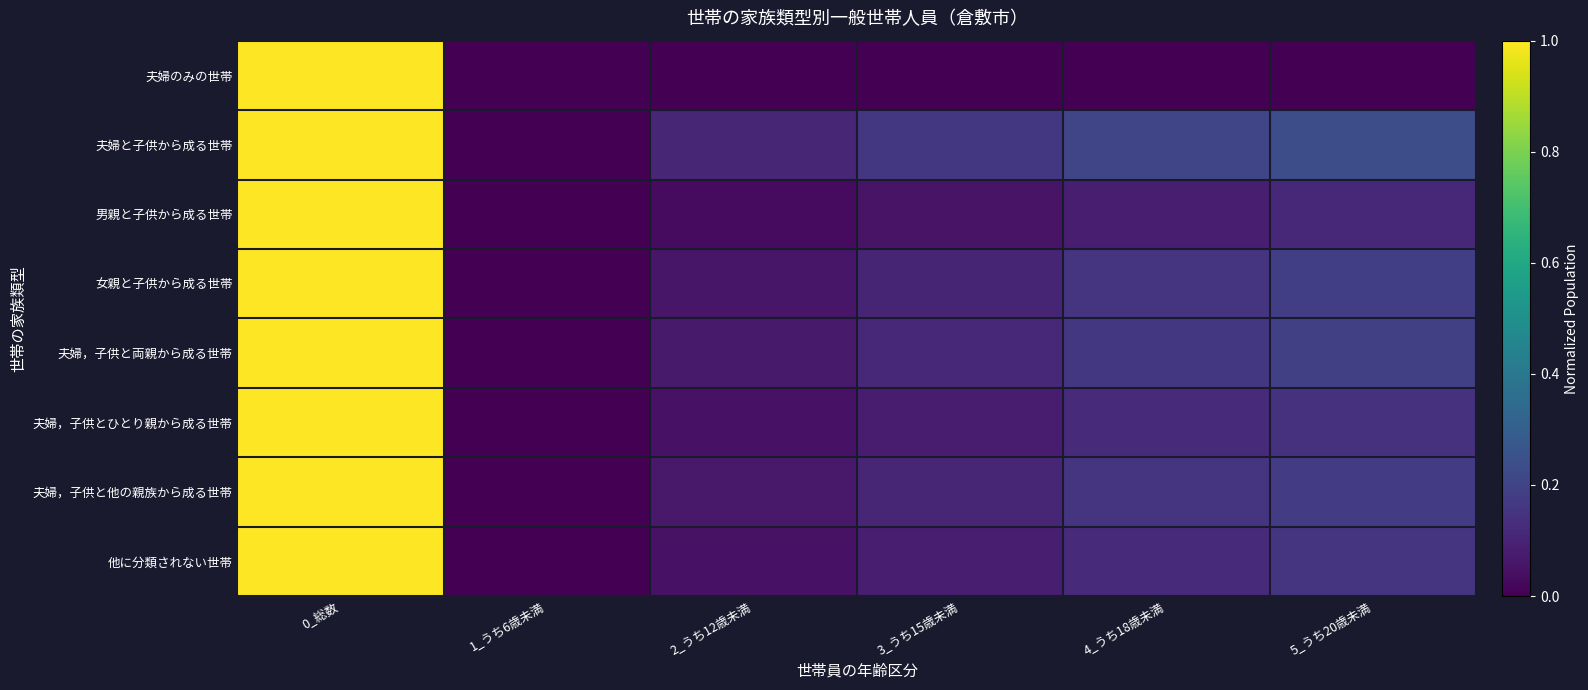

At 2_うち12歳未満, list the series in order from largest to smallest.

夫婦と子供から成る世帯, 夫婦，子供と両親から成る世帯, 夫婦，子供と他の親族から成る世帯, 女親と子供から成る世帯, 夫婦，子供とひとり親から成る世帯, 他に分類されない世帯, 男親と子供から成る世帯, 夫婦のみの世帯